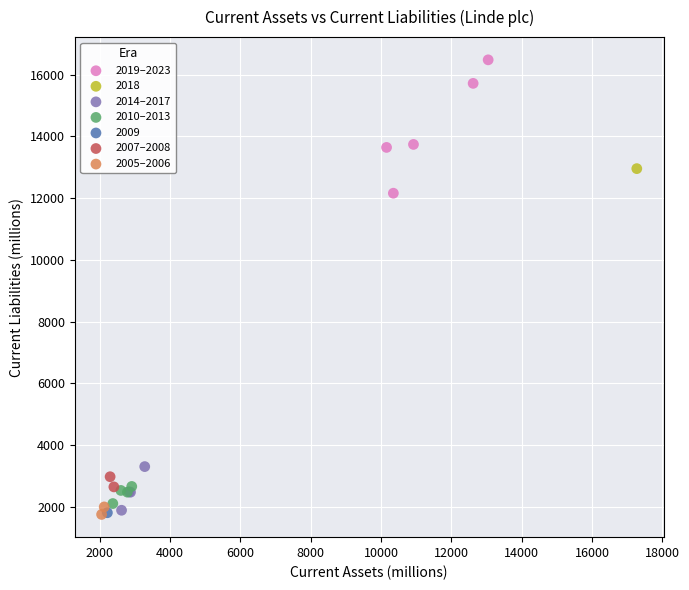

What are all the series names shown in the legend?

2019–2023, 2018, 2014–2017, 2010–2013, 2009, 2007–2008, 2005–2006